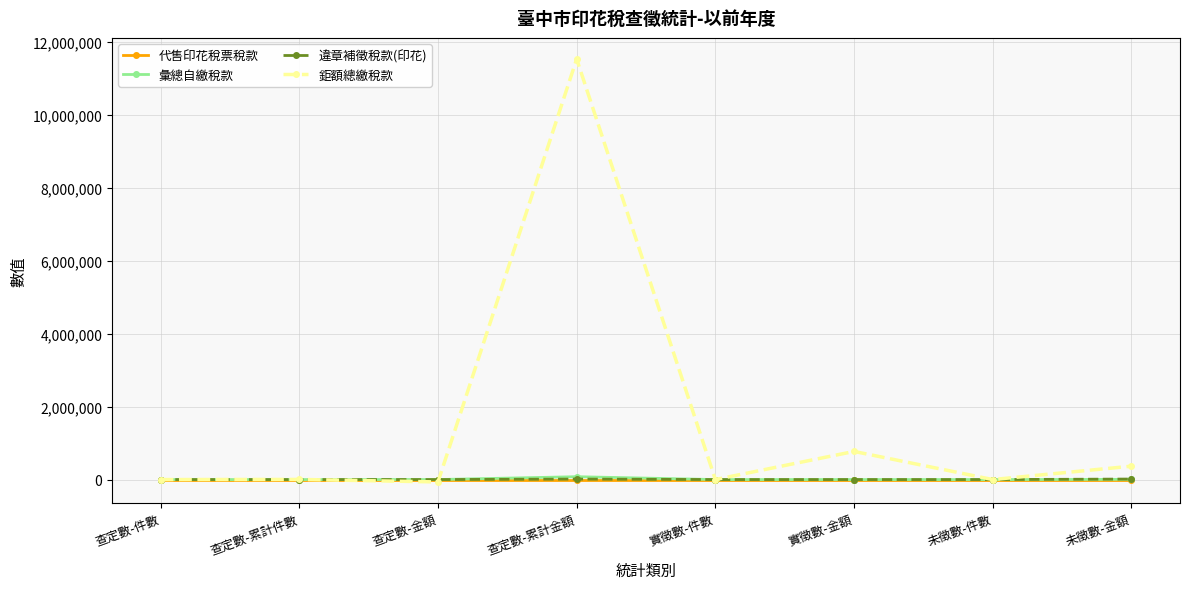

Which series has the largest range (max minus min)?

鉅額總繳稅款